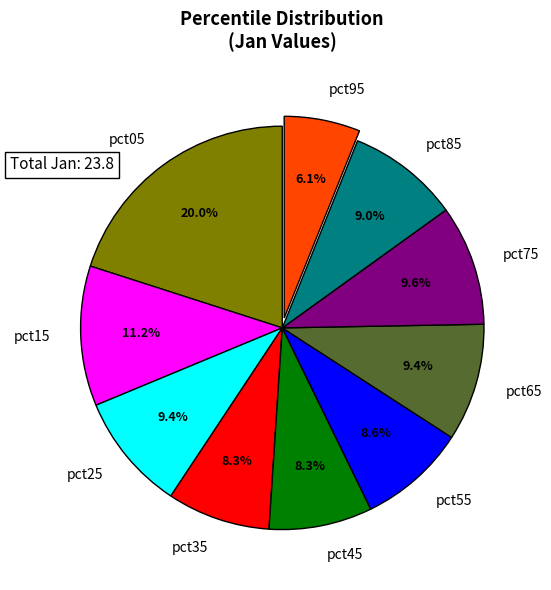

Does pct45 account for over 50% of the chart?

No